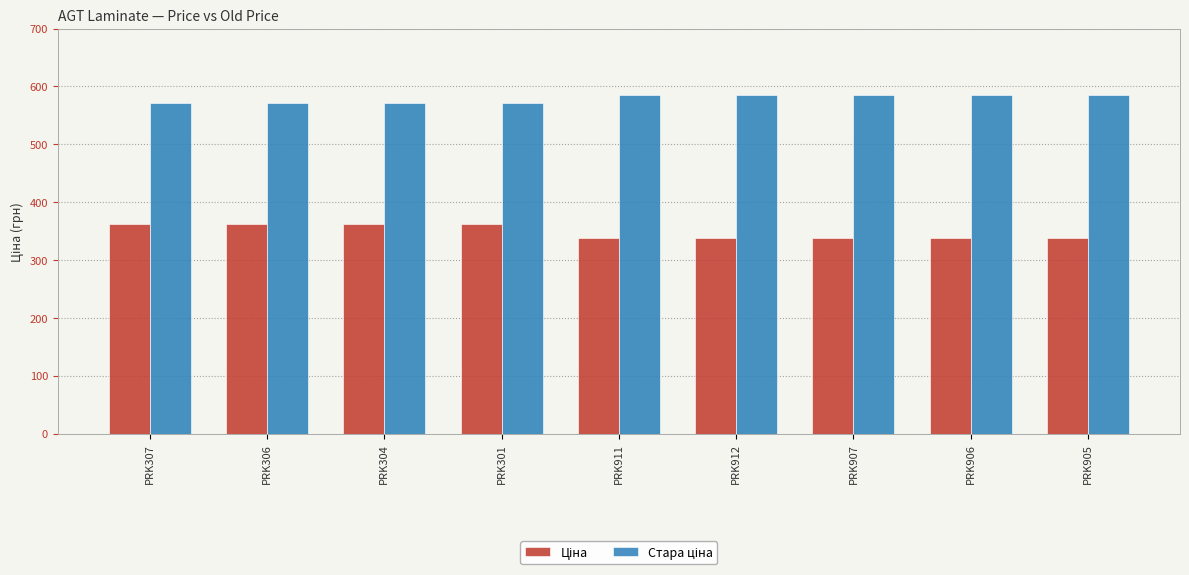

What is the total value across all series at PRK301?

933.3